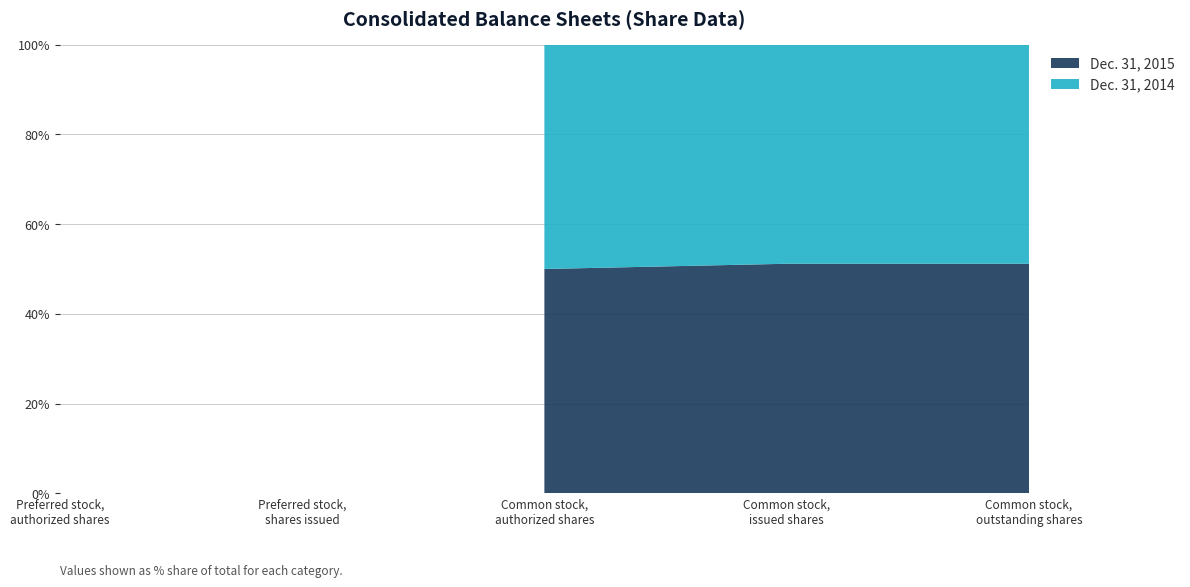

Reading right to left, extract all data points from this chart.

Dec. 31, 2015: Common stock, outstanding shares=107460406	Common stock, issued shares=107460406	Common stock, authorized shares=200000000	Preferred stock, shares issued=0	Preferred stock, authorized shares=10000000
Dec. 31, 2014: Common stock, outstanding shares=102565266	Common stock, issued shares=102565266	Common stock, authorized shares=200000000	Preferred stock, shares issued=0	Preferred stock, authorized shares=10000000